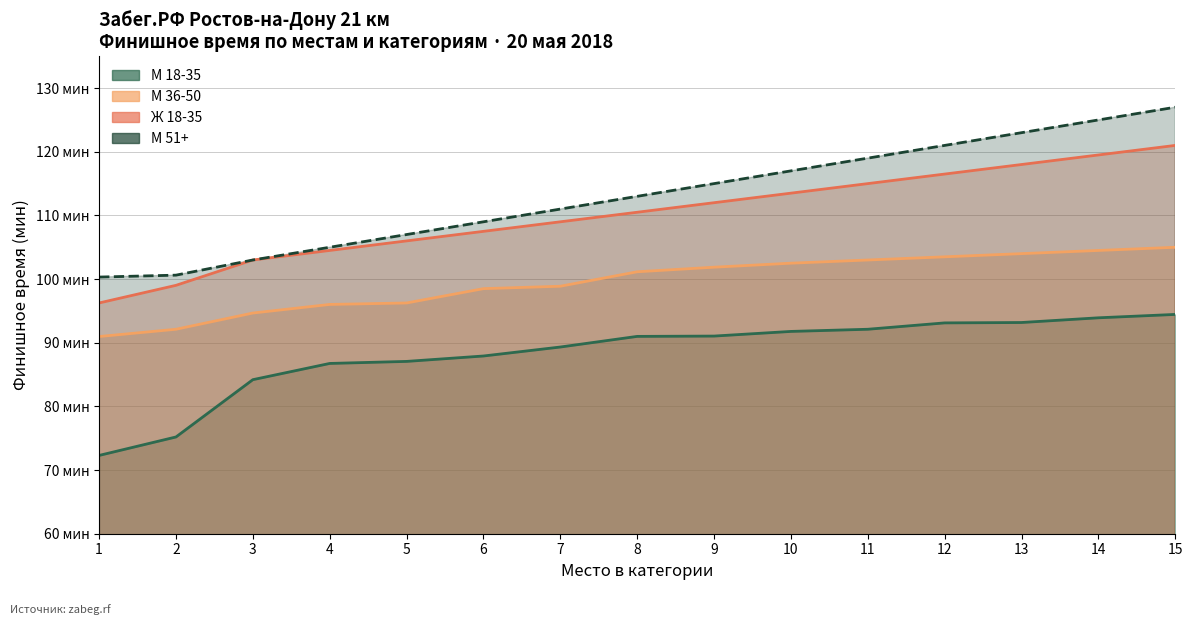

True or false: М 36-50 and М 18-35 intersect in this chart.

False